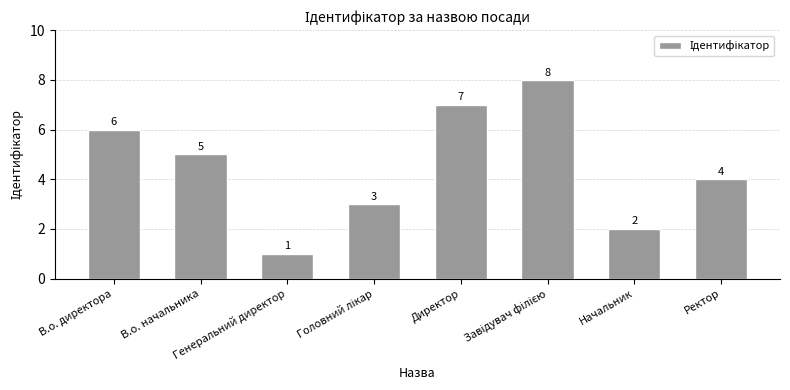

Reading right to left, what are all the values shown in this chart?

4	2	8	7	3	1	5	6